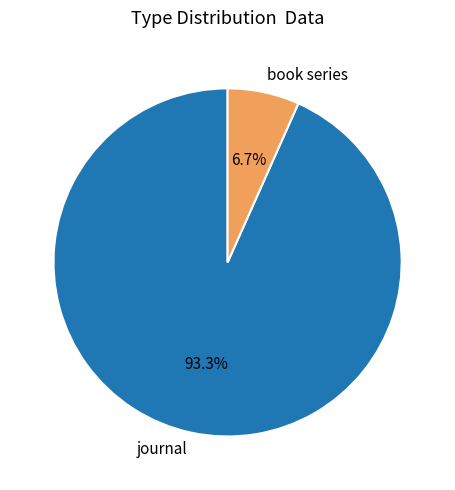

What is the majority slice?

journal